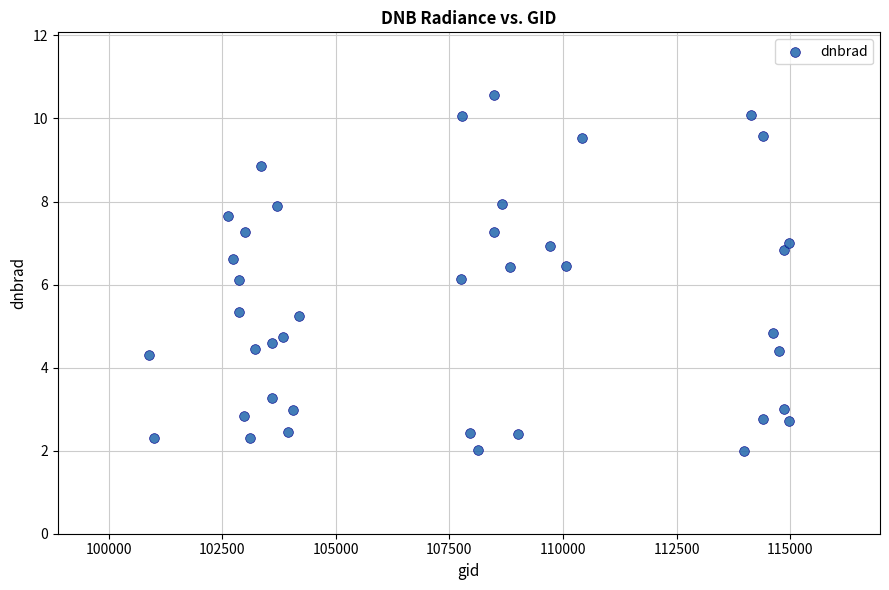

What is the range of Y values (max minus min)?

8.6